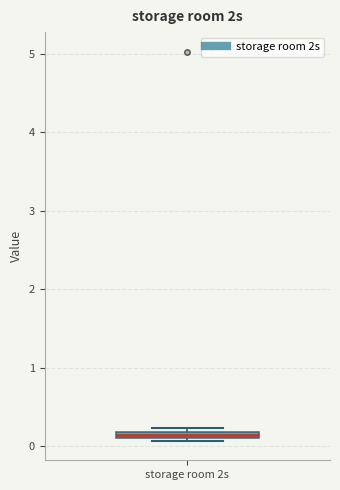

Where is the upper edge of the box for storage room 2s on the y-axis? The values are not printed on the chart, so give them approximately, as read against the axis.

0.2